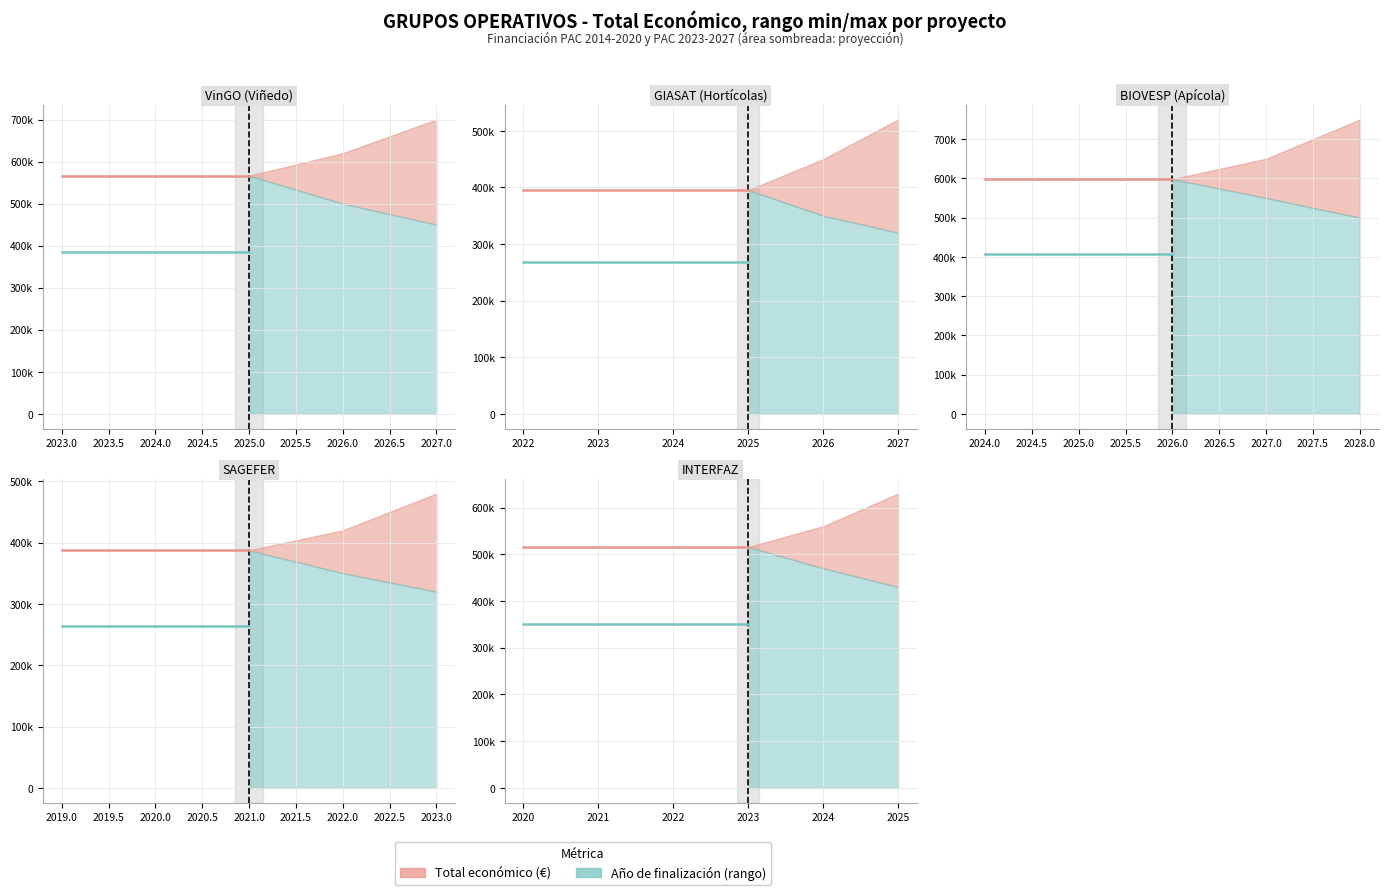

True or false: Total económico and Año finalización intersect in this chart.

False